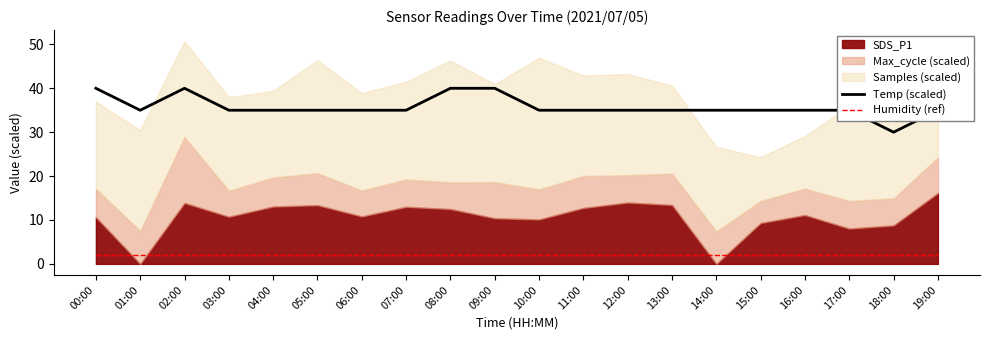

Which series changed the most between 09:00 and 12:00?

Temp (scaled)